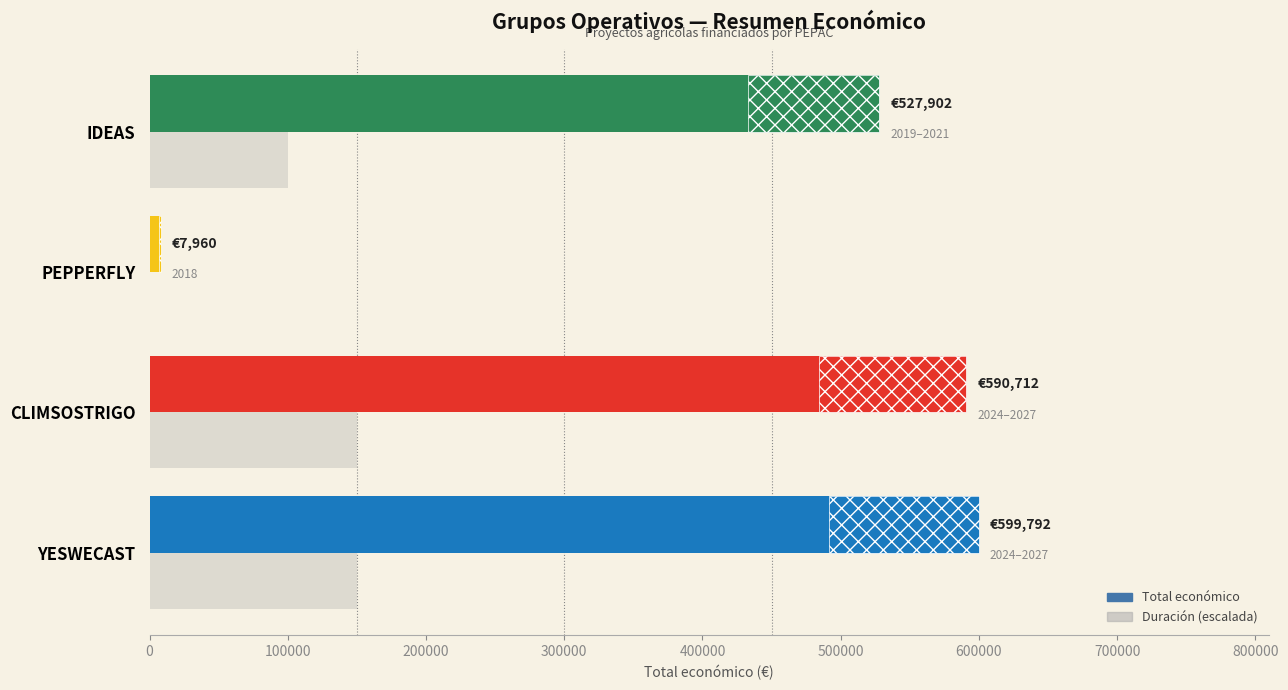

What is the approximate value of Duración (escalada) at CLIMSOSTRIGO?

150000